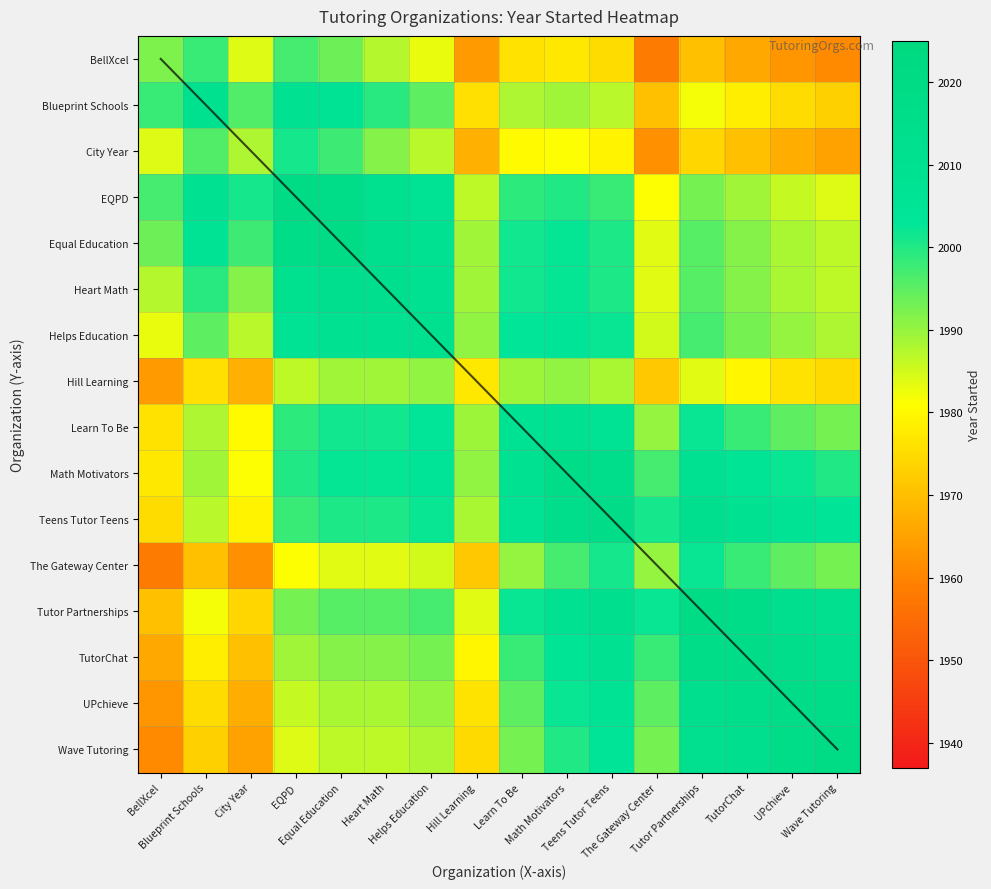

Which label corresponds to the smallest value in the chart?

BellXcel